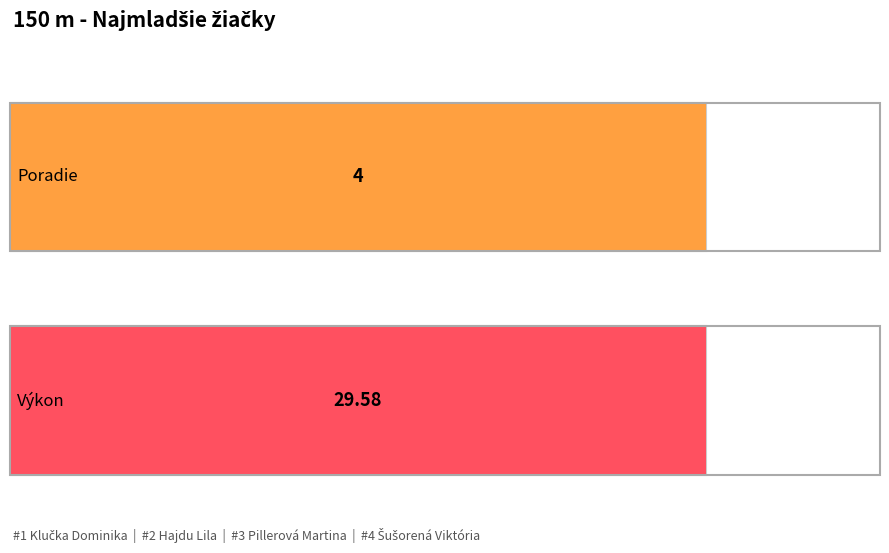

What is the greatest value displayed?

29.6